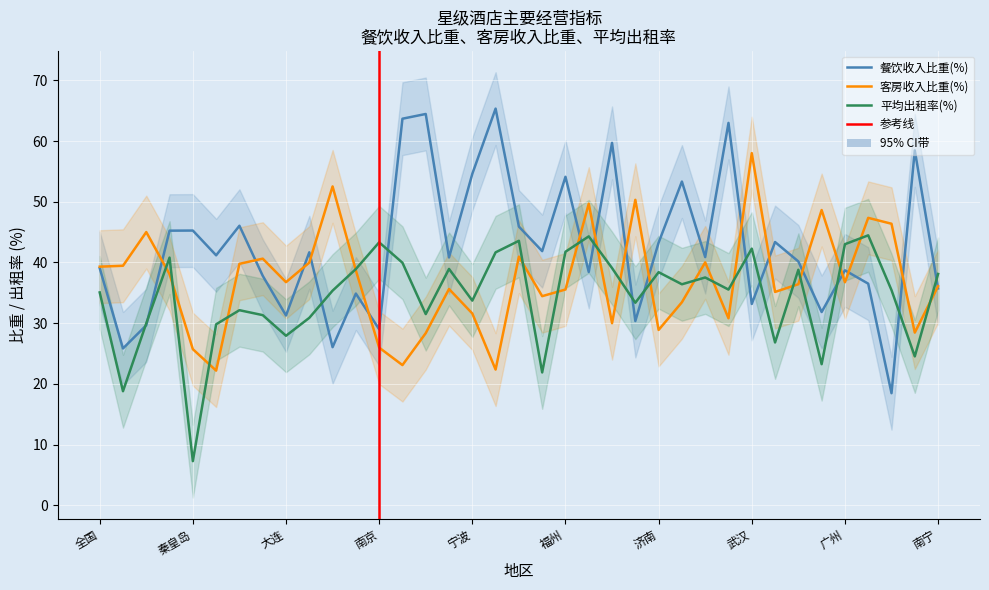

How many times do 平均出租率(%) and 客房收入比重(%) cross each other?

19